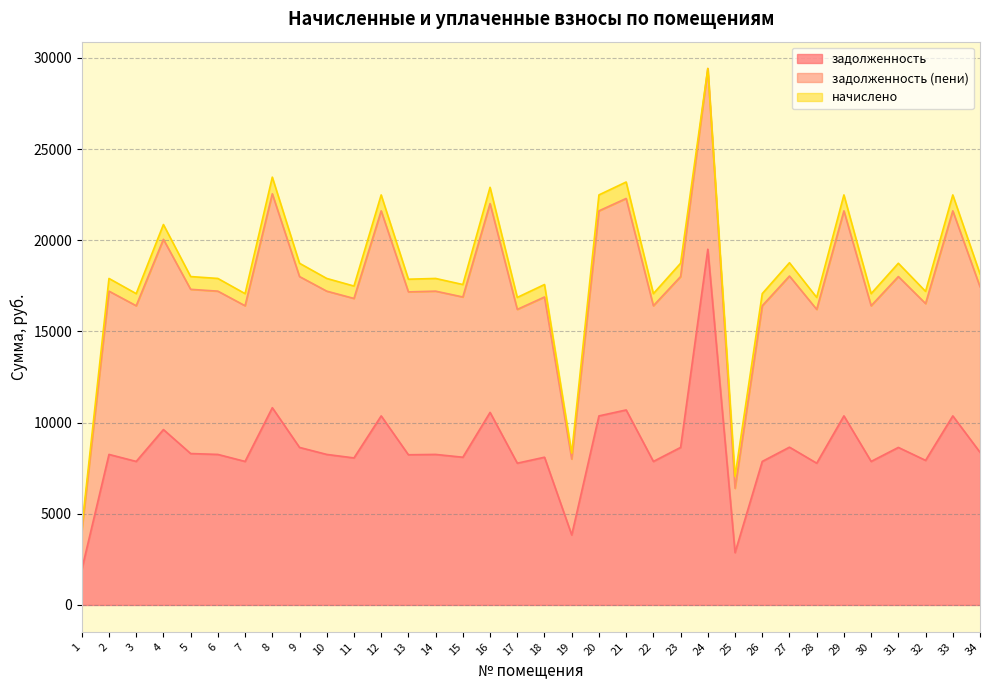

At which category is the sum across all series the highest?

24